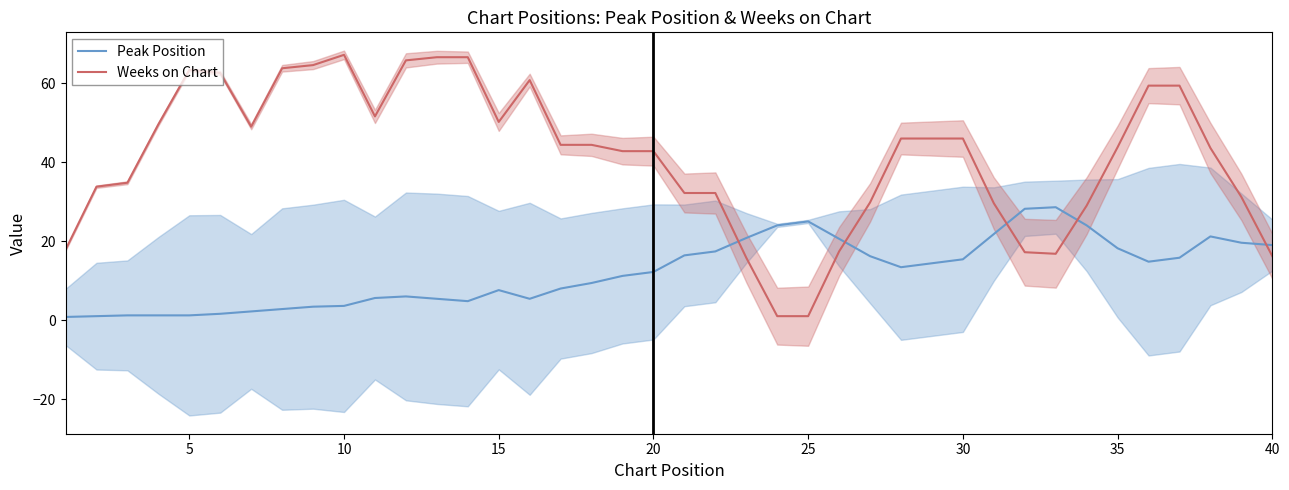

What is the highest value of the Peak Position series?

28.6